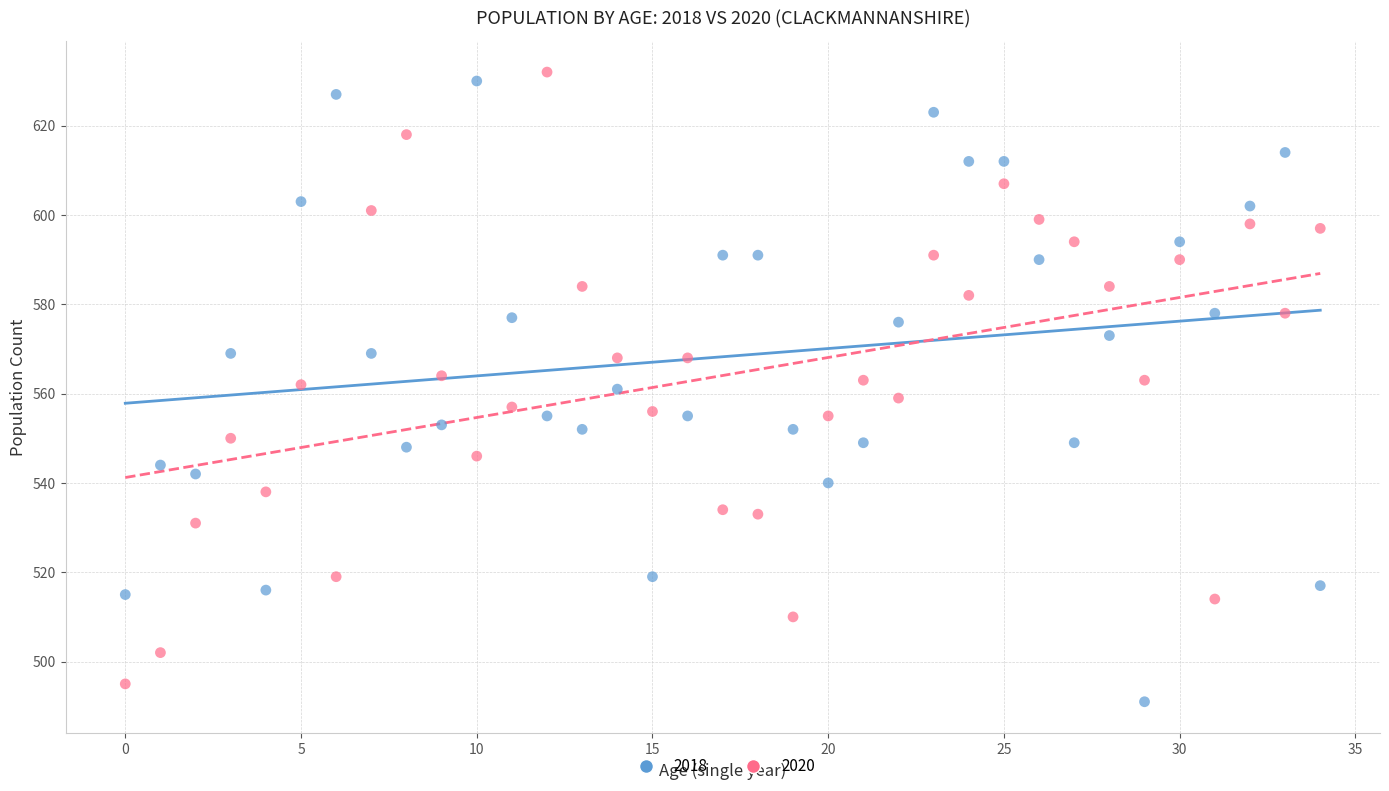

Which series contains the lowest Y value?

2018